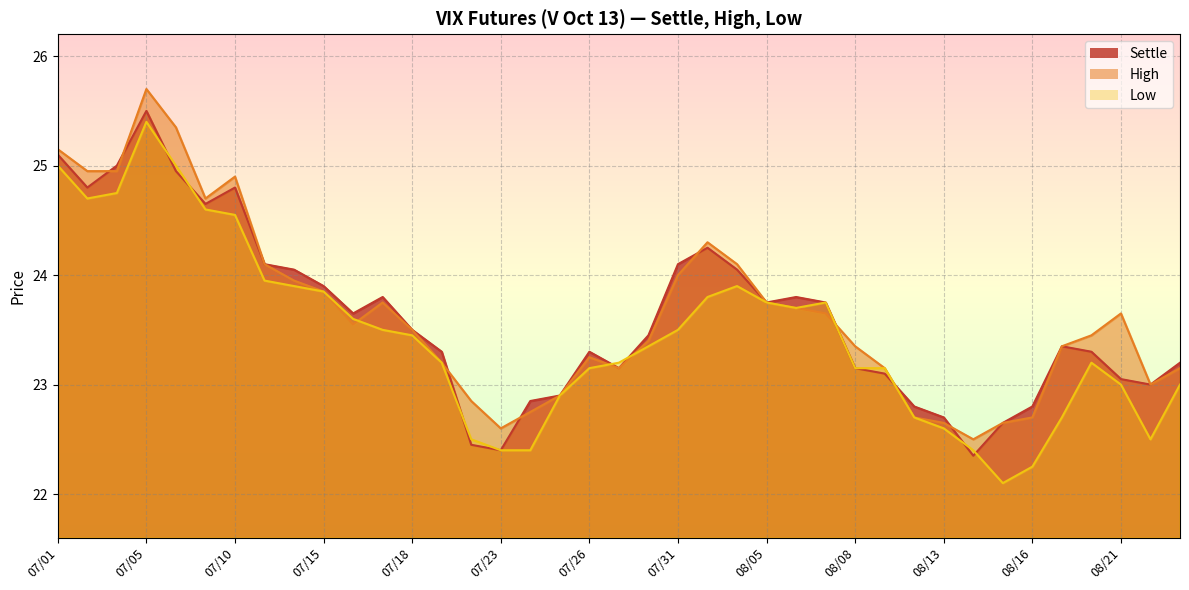

Between 07/11 and 07/19, which is larger?

07/11